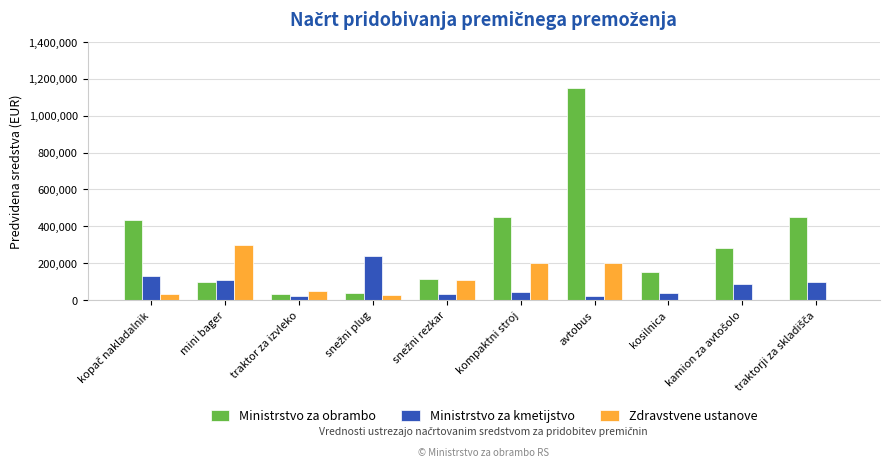

Which series has the largest range (max minus min)?

Ministrstvo za obrambo